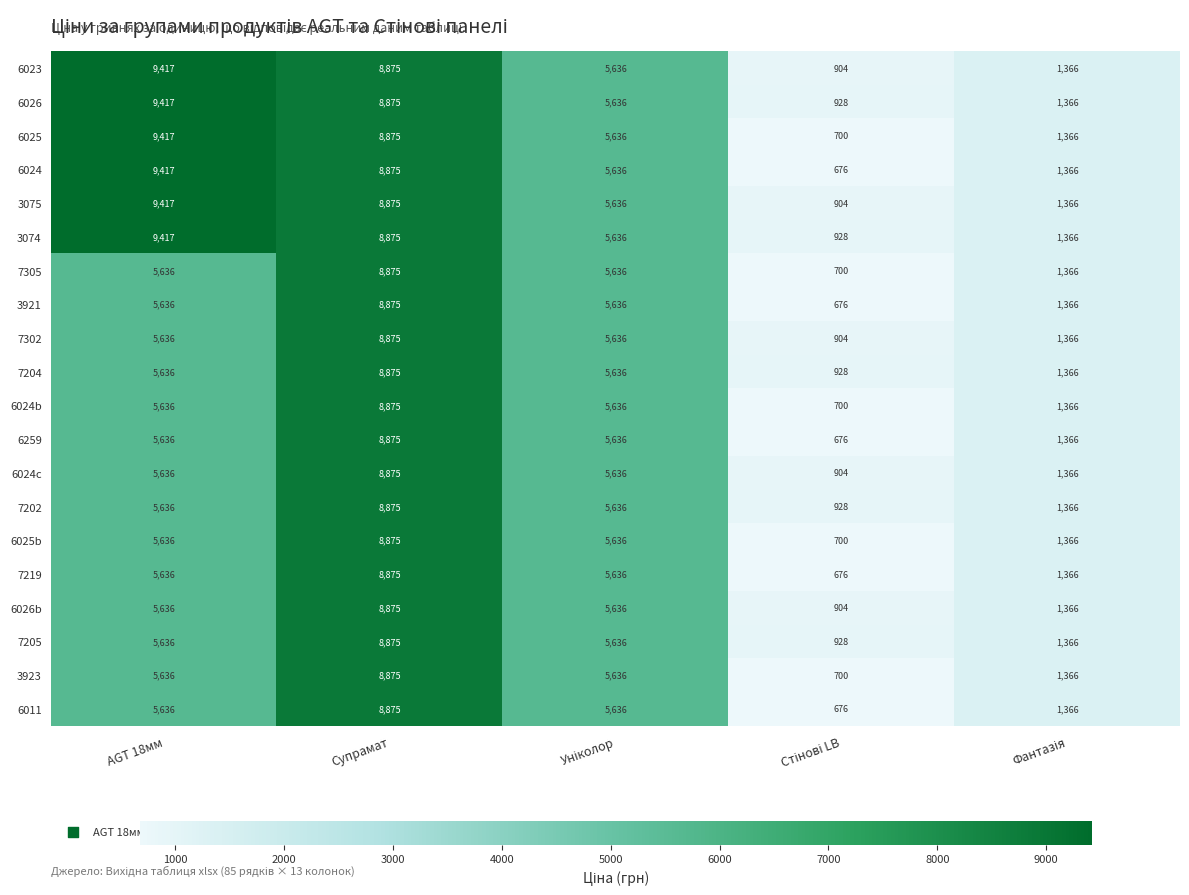

At which label does 6025b reach its peak?

Супрамат